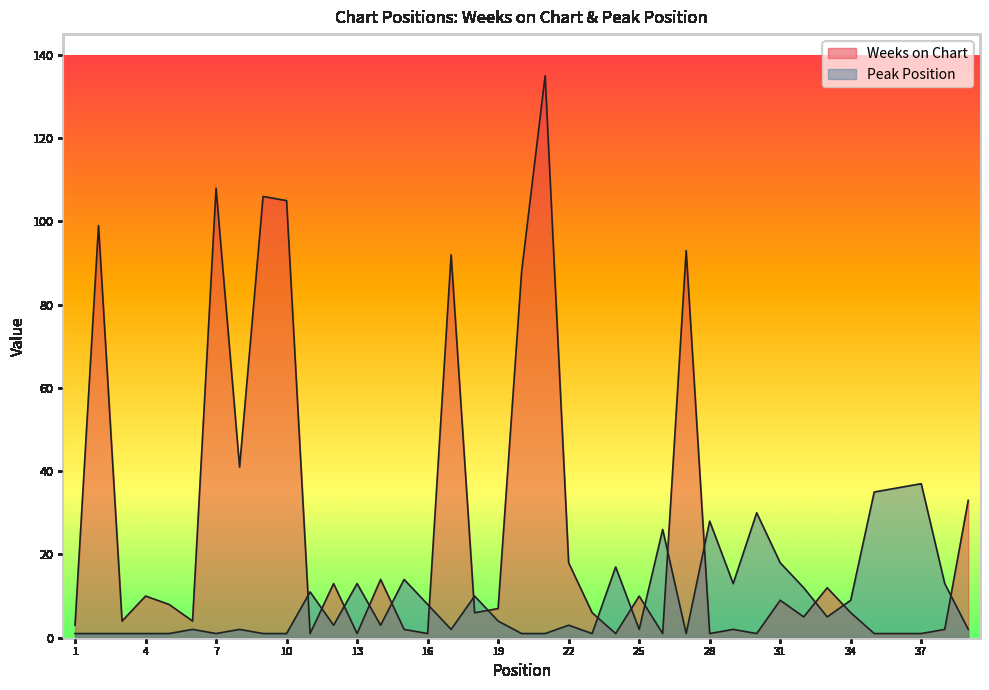

Where do Peak Position and Weeks on Chart first cross each other?

10 and 11